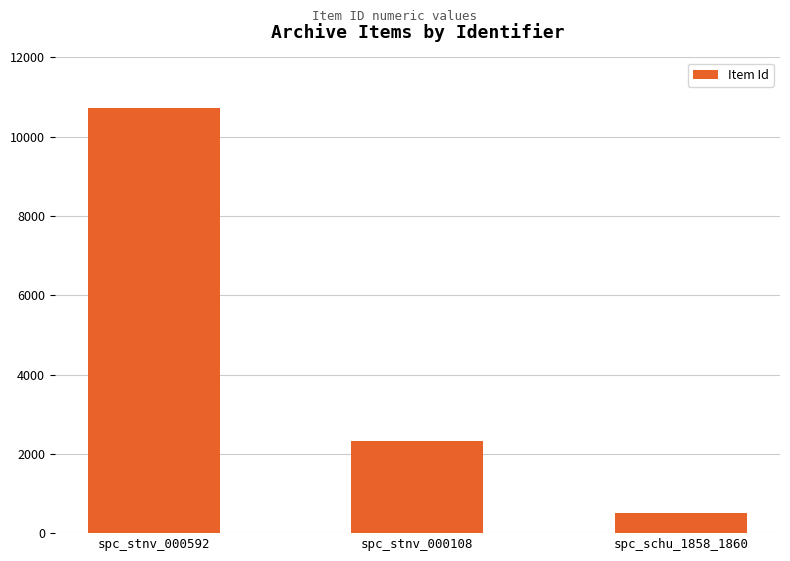

Approximately how many times larger is the value at spc_stnv_000592 compared to spc_schu_1858_1860?

21.3